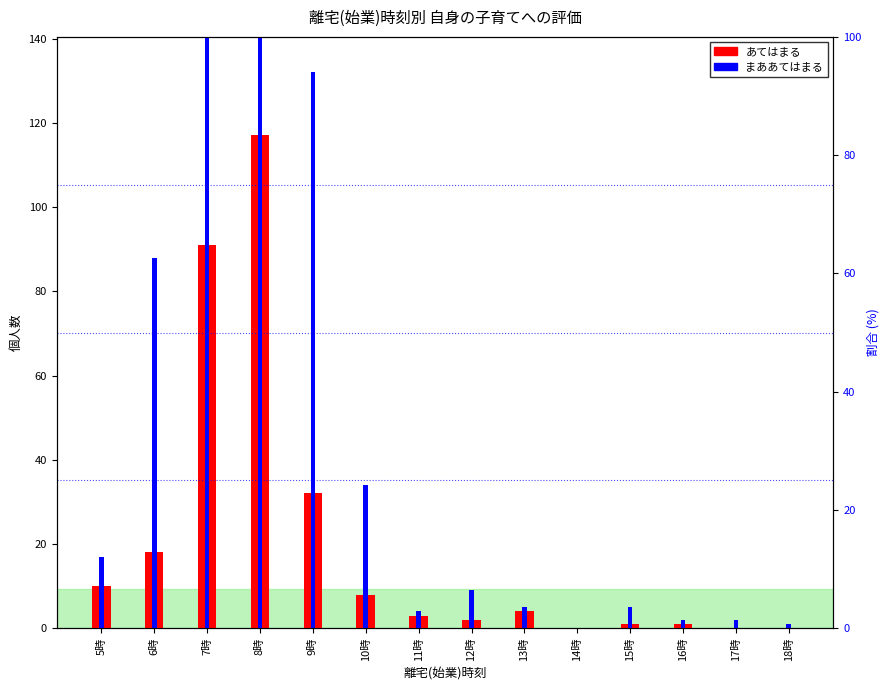

The value of あてはまる at 16時 is 0. True or false?

False